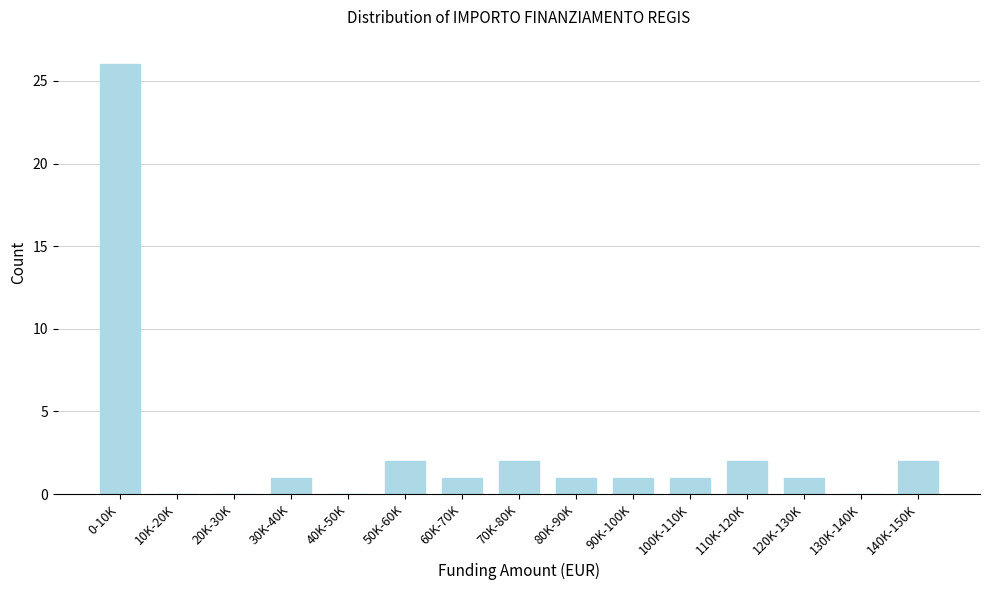

Reading left to right, what are all the values shown in this chart?

0-10K=26	10K-20K=0	20K-30K=0	30K-40K=1	40K-50K=0	50K-60K=2	60K-70K=1	70K-80K=2	80K-90K=1	90K-100K=1	100K-110K=1	110K-120K=2	120K-130K=1	130K-140K=0	140K-150K=2